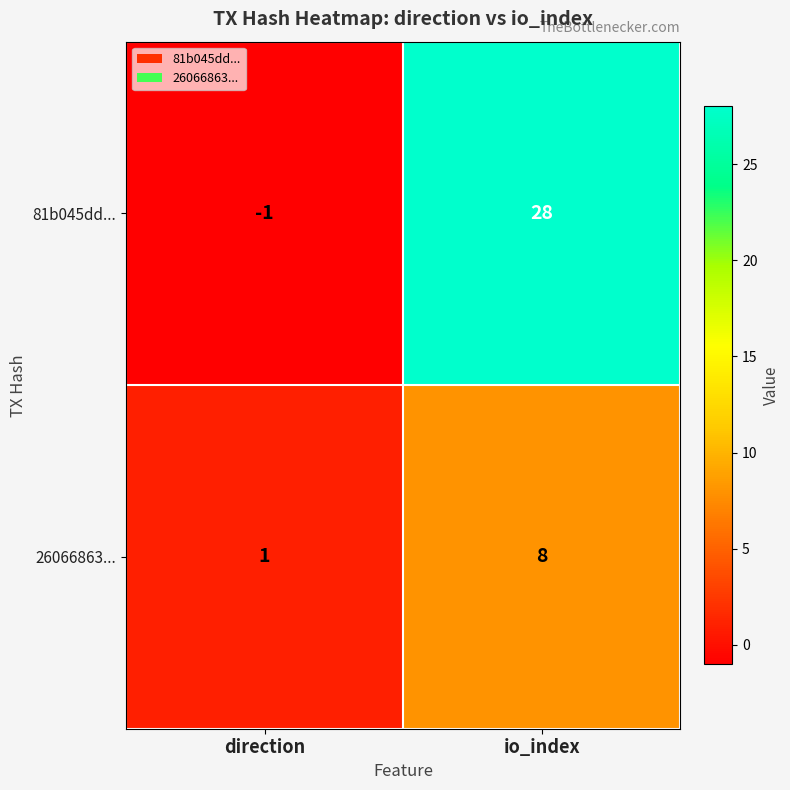

The value of 81b045dd... at io_index is 14. True or false?

False